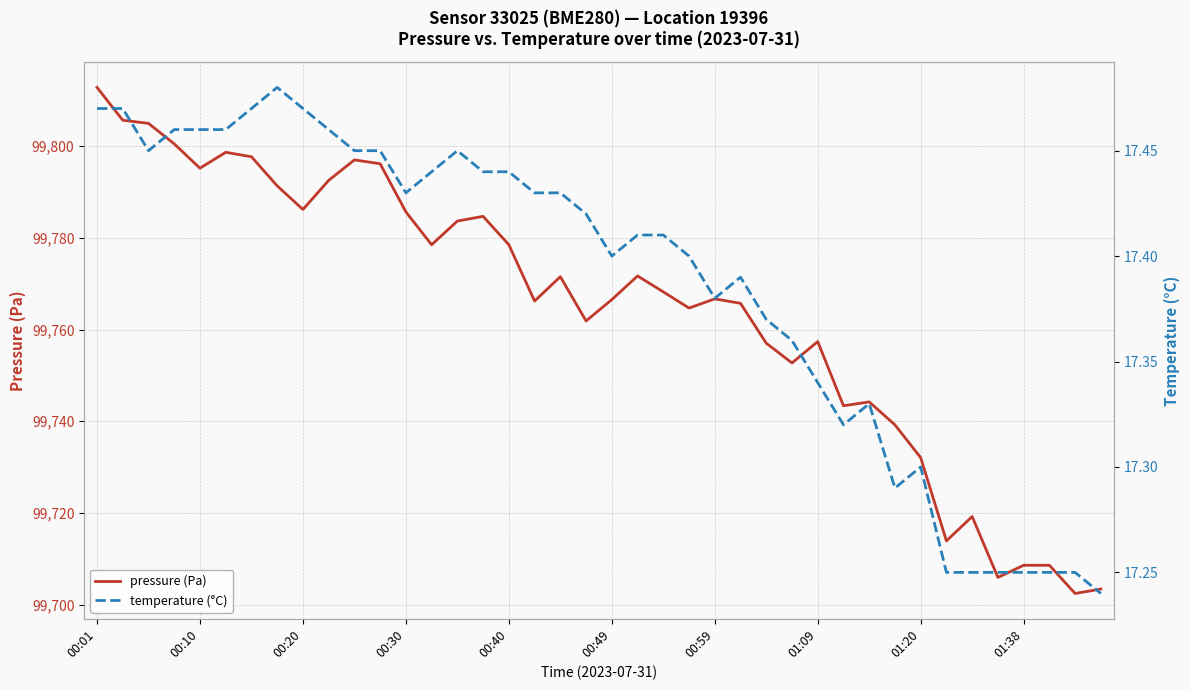

True or false: pressure (Pa) has a value of 40977.3 at 00:59.

False